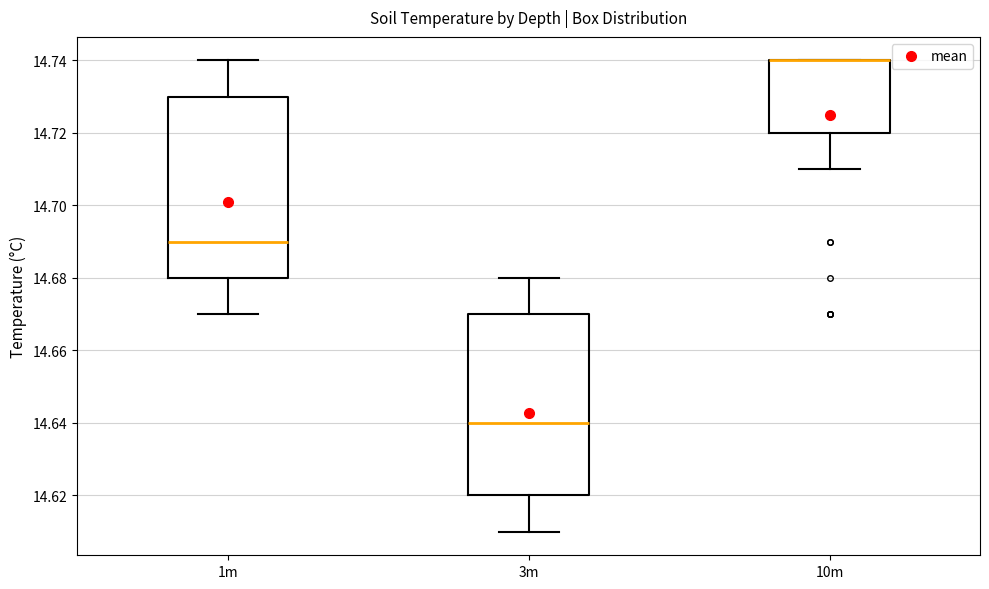

Reading left to right, read every box against the y-axis: the position of its median line, the range the box covers, and the ends of its whiskers. The values are not printed on the chart, so give them approximately, as read against the axis.

1m: median 14.69, box 14.68 to 14.73, whiskers 14.67 to 14.74
3m: median 14.64, box 14.62 to 14.67, whiskers 14.61 to 14.68
10m: median 14.74 (drawn on the box's upper edge), box 14.72 to 14.74, whiskers 14.71 to 14.74